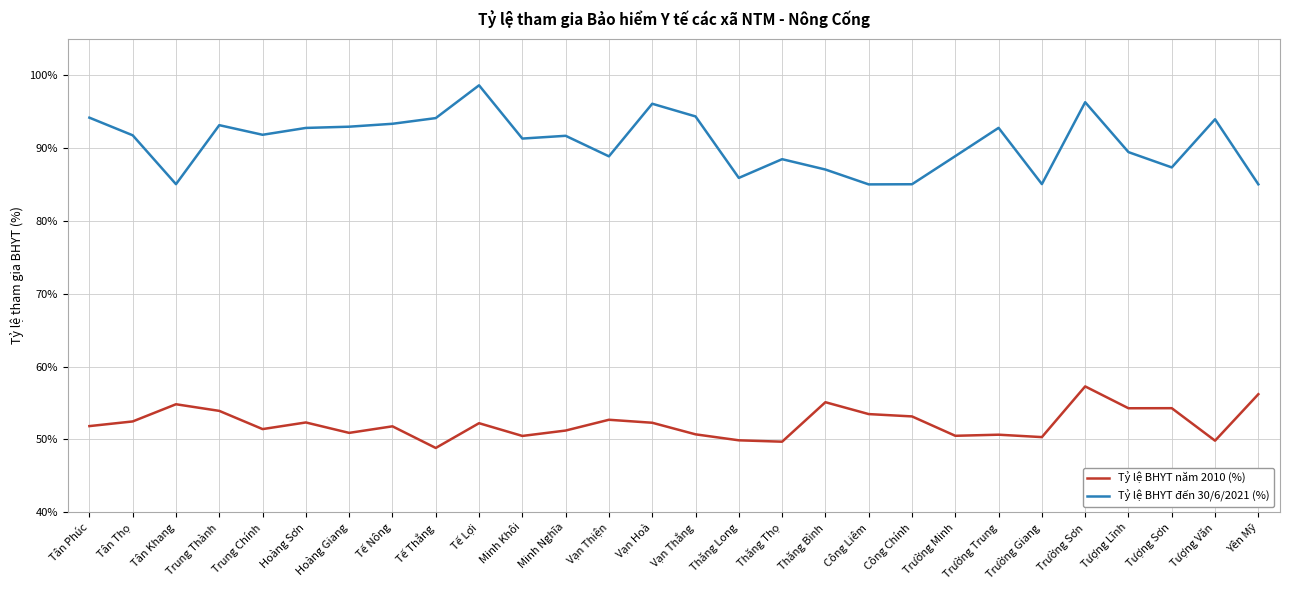

What position from the right is Hoàng Sơn?

23